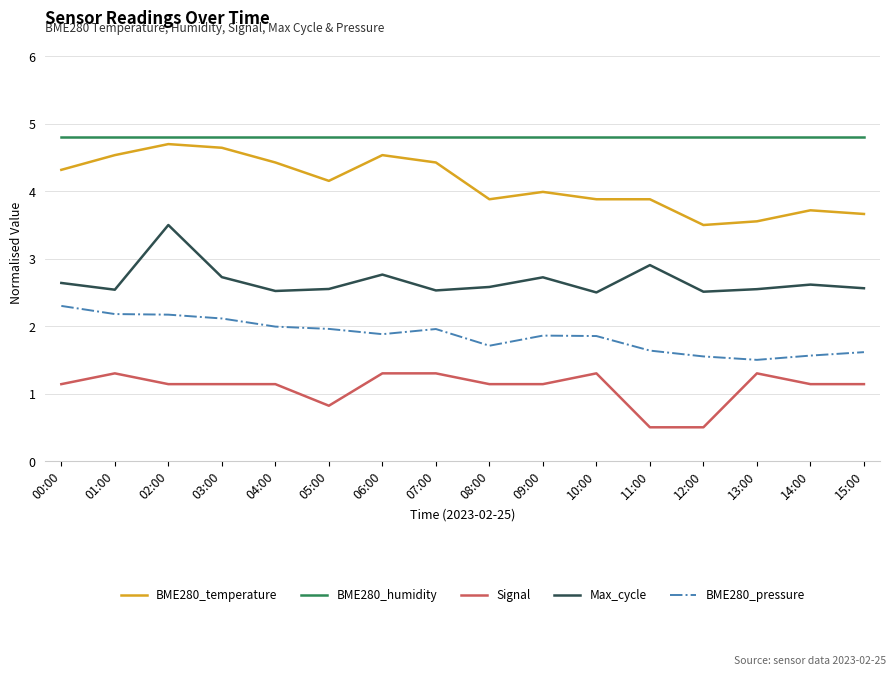

What position from the right is 13:00?

3